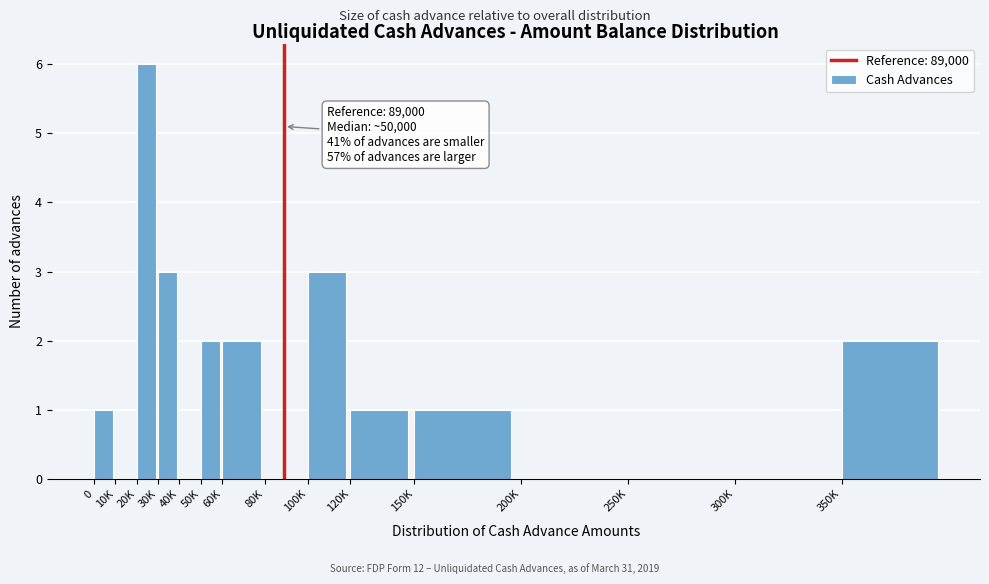

Reading right to left, list all the values displayed in this chart.

350K=2	300K=0	250K=0	200K=0	150K=1	120K=1	100K=3	80K=0	60K=2	50K=2	40K=0	30K=3	20K=6	10K=0	0=1